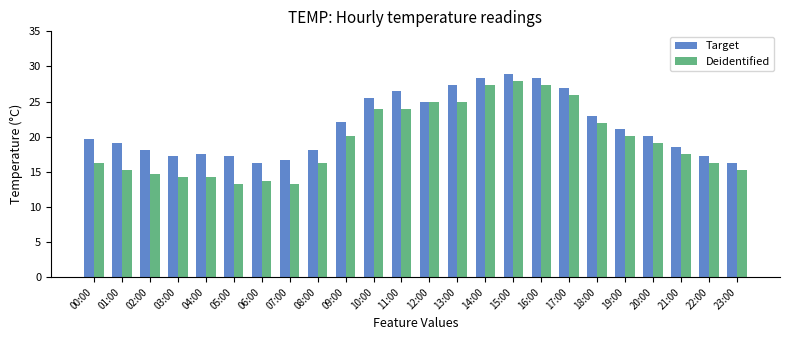

True or false: Target has a value of 18.6 at 21:00.

True